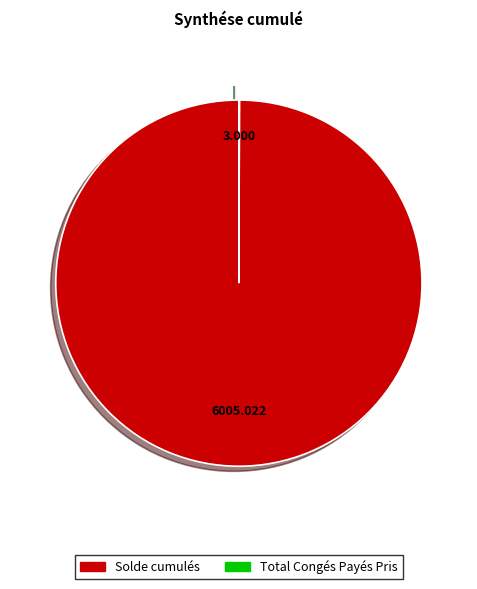

Which slice is the largest?

Solde cumulés